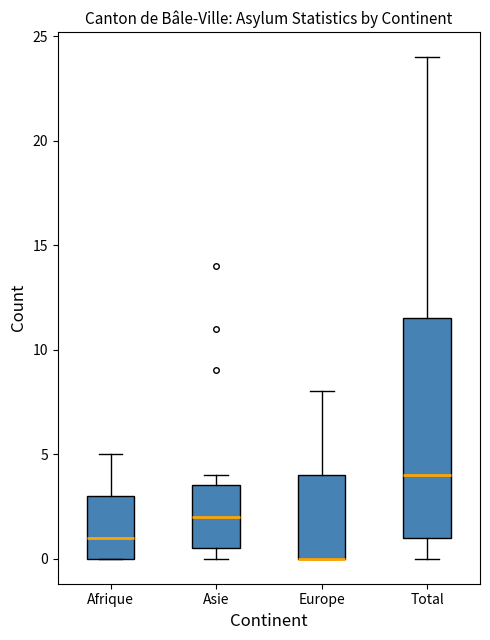

Reading left to right, read every box against the y-axis: the position of its median line, the range the box covers, and the ends of its whiskers. The values are not printed on the chart, so give them approximately, as read against the axis.

Afrique: median 1.0, box 0.0 to 3.0, whiskers 0.0 to 5.0
Asie: median 2.0, box 0.5 to 3.5, whiskers 0.0 to 4.0
Europe: median 0.0 (drawn on the box's lower edge), box 0.0 to 4.0, whiskers 0.0 to 8.0
Total: median 4.0, box 1.0 to 11.5, whiskers 0.0 to 24.0